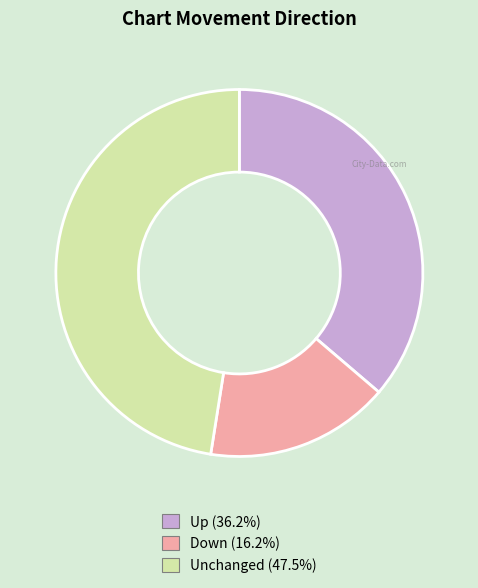

Does any single category account for the majority?

No